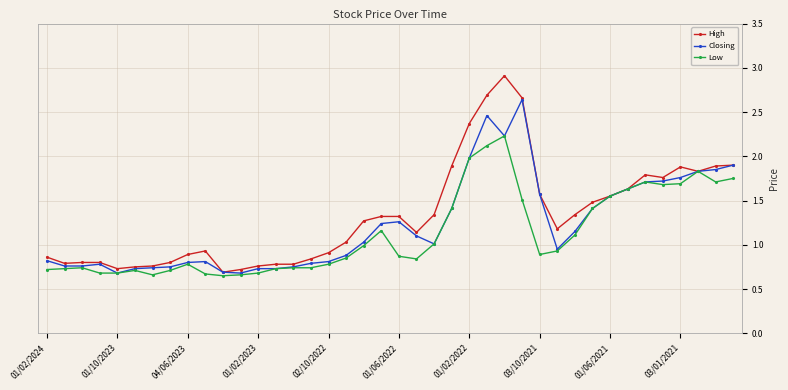

What is the highest value of the Low series?

2.2